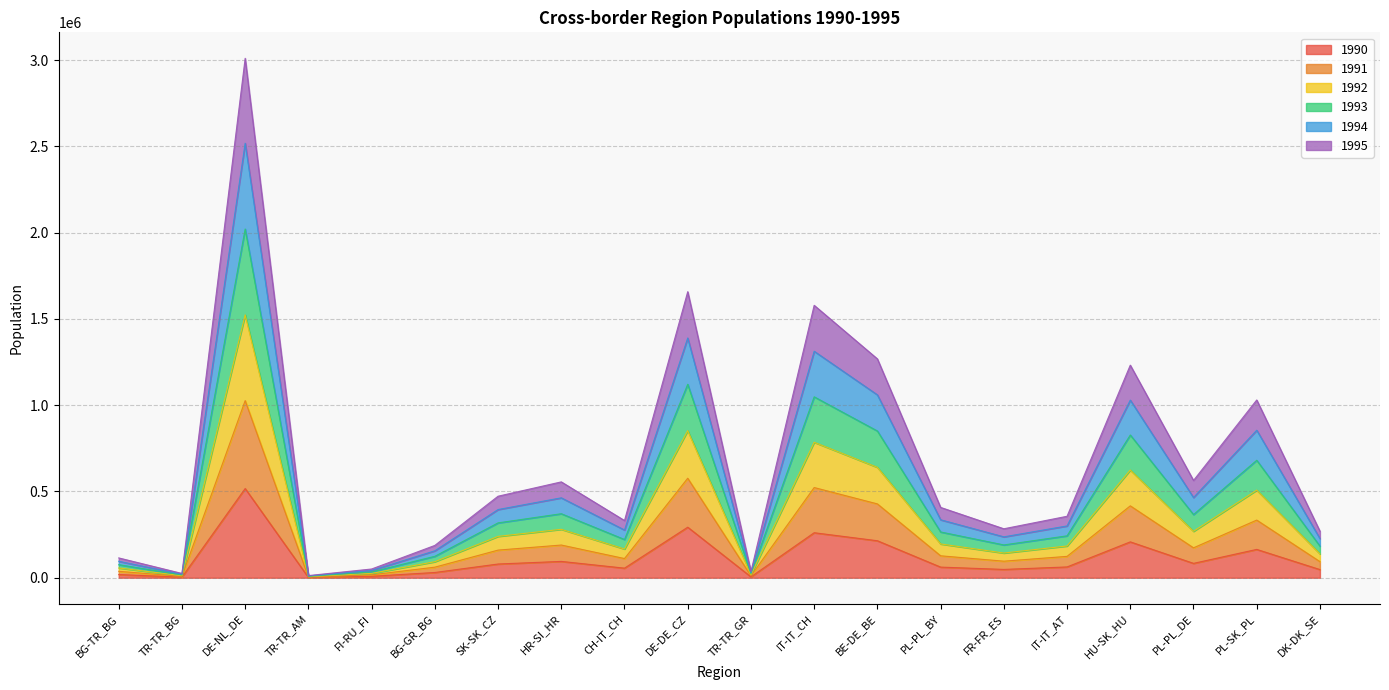

True or false: 1990 and 1994 cross at least once.

False